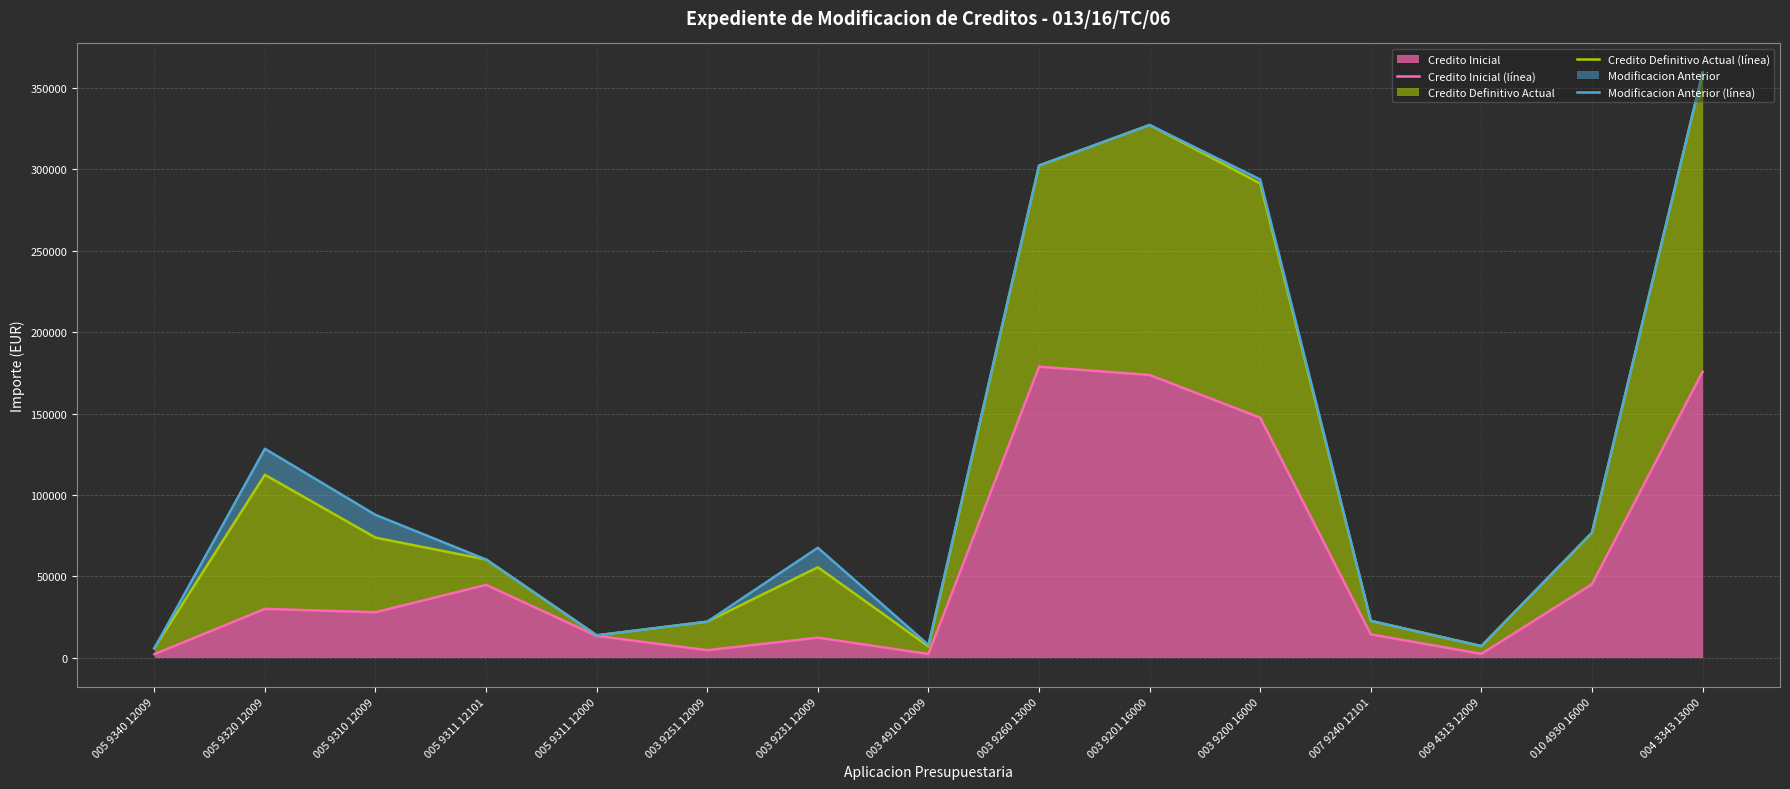

The Credito Inicial series shows 2170 at 003 4910 12009. True or false?

True